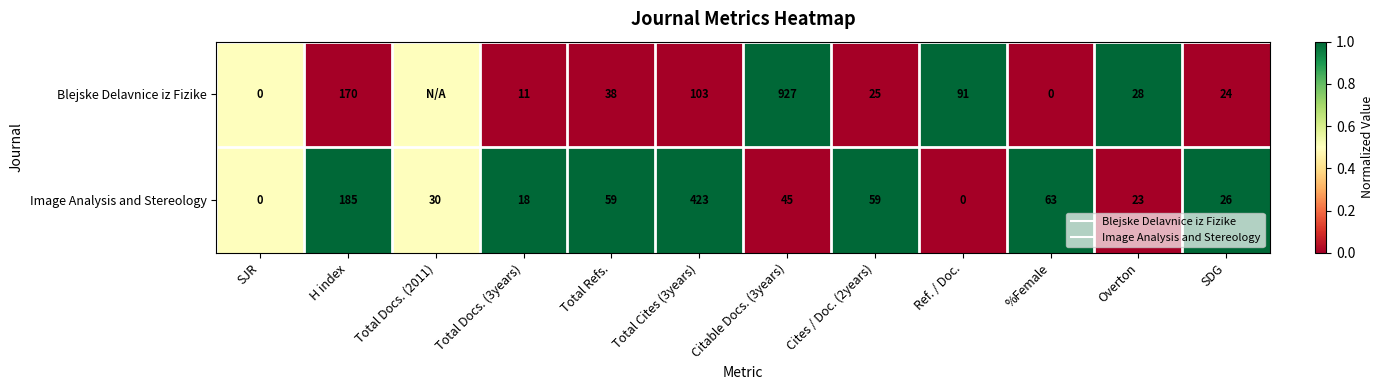

True or false: Blejske Delavnice iz Fizike has a value of 0.0 at SDG.

True